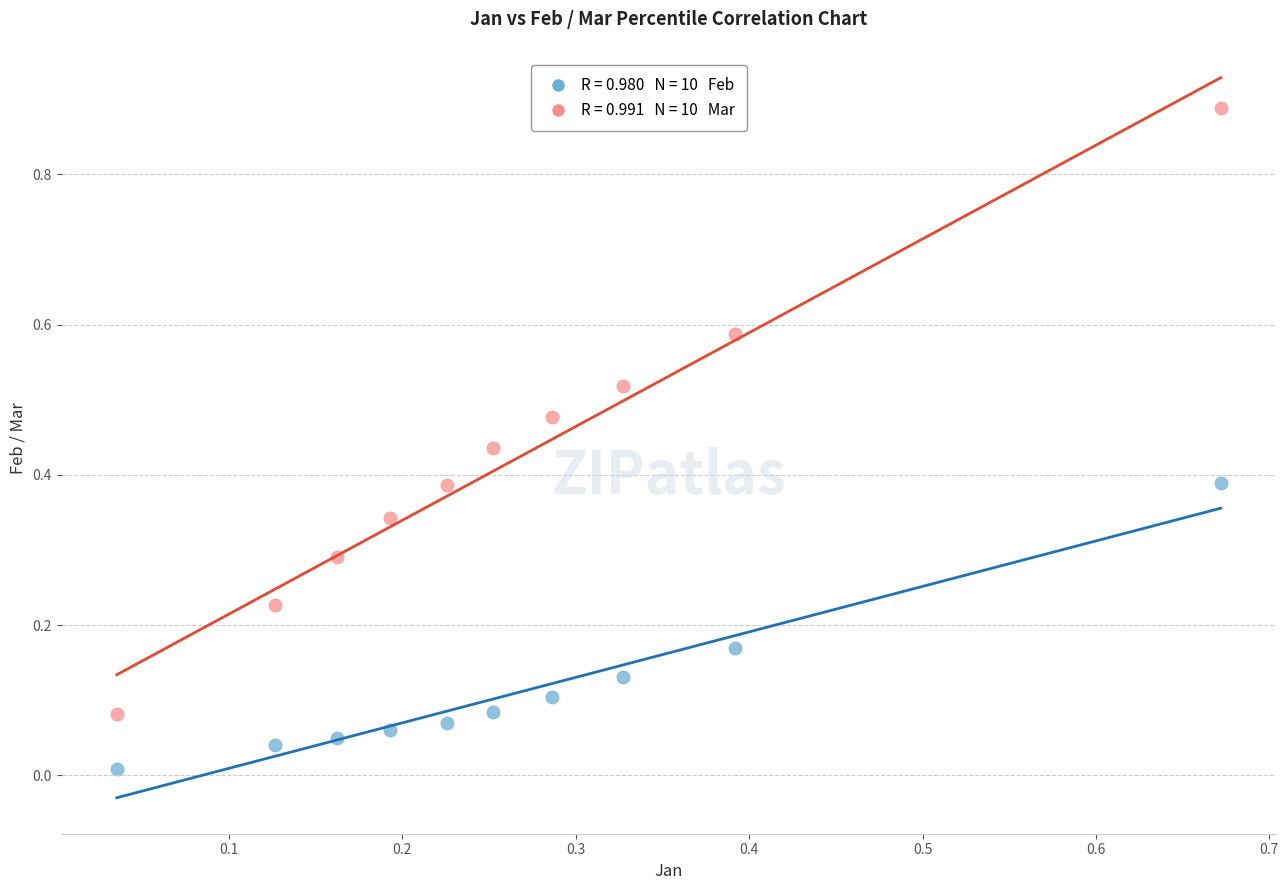

How many points are shown in the scatter plot?

20